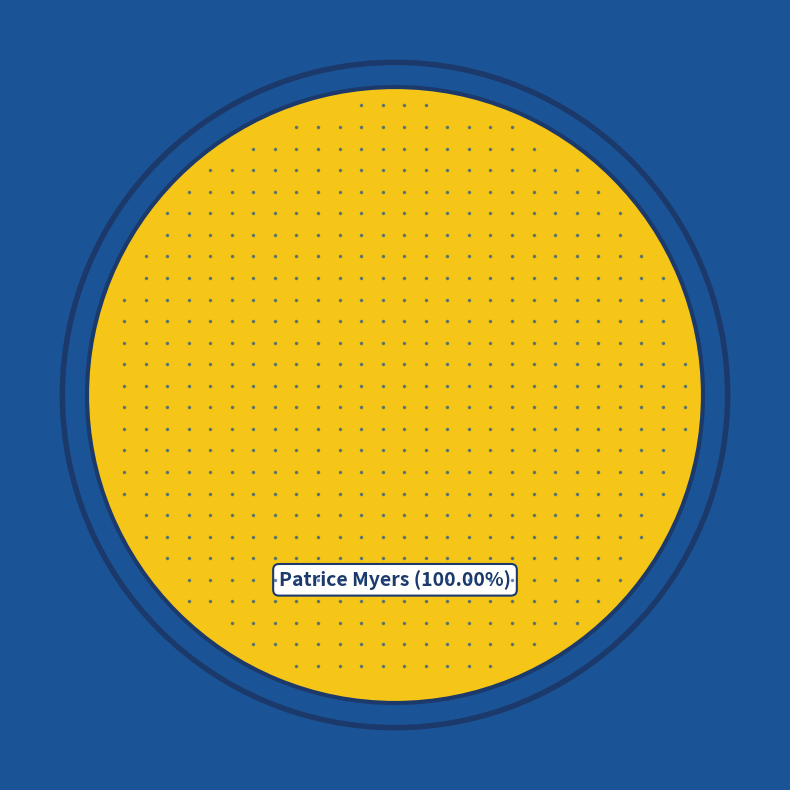

Is there any slice that represents more than half of the pie?

Yes